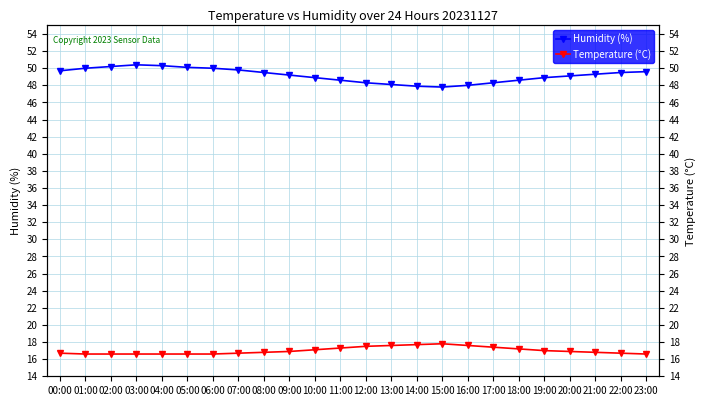

What position from the right is 21:00?

3